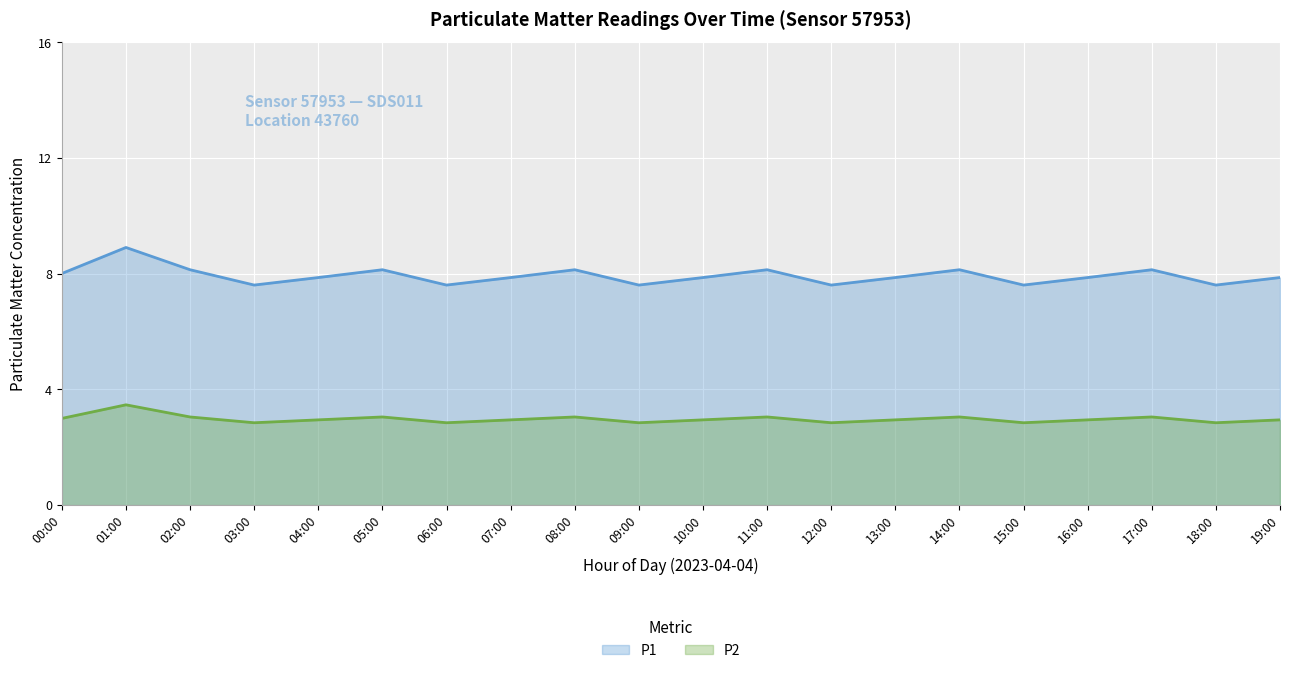

Rank the series at 07:00 from highest to lowest value.

P1 (line), P2 (line)